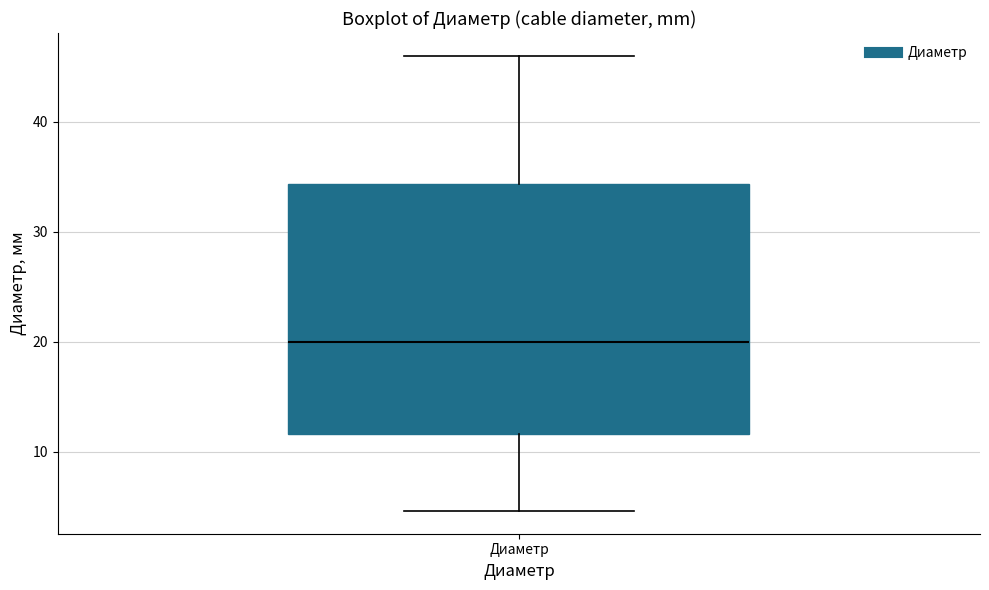

Read this box plot against the y-axis: the position of the median line, the range covered by the box, and the ends of both whiskers. The values are not printed on the chart, so give them approximately, as read against the axis.

median 20, box 12 to 34, whiskers 5 to 46